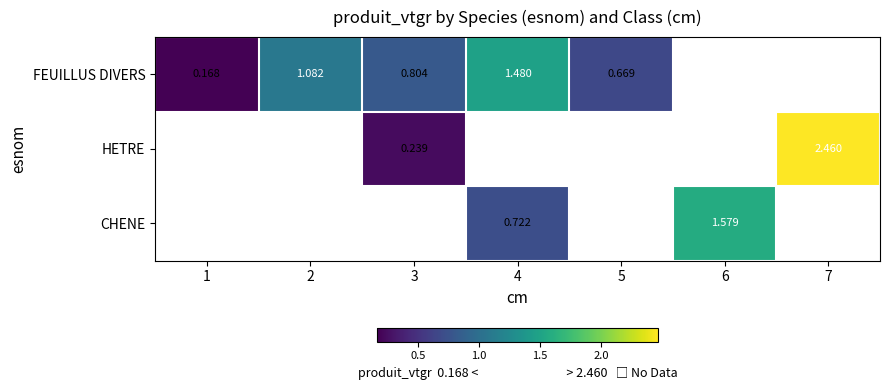

What is the sum of all FEUILLUS DIVERS values?

4.2